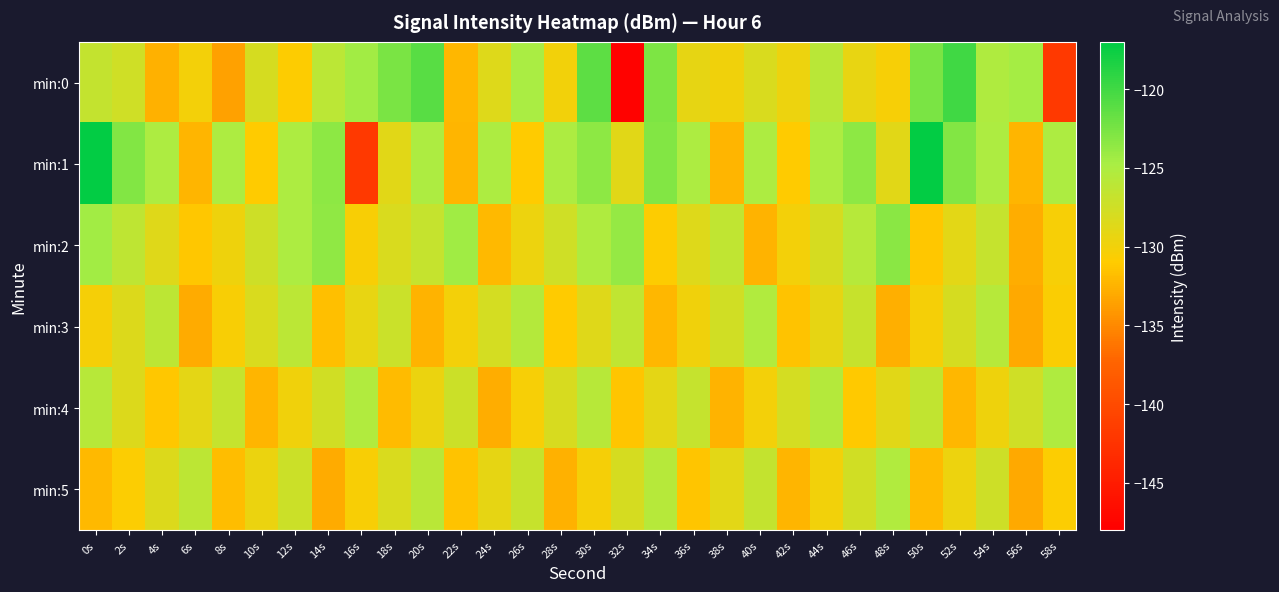

List the series in order of their peak value, highest first.

min:1, min:0, min:2, min:4, min:3, min:5